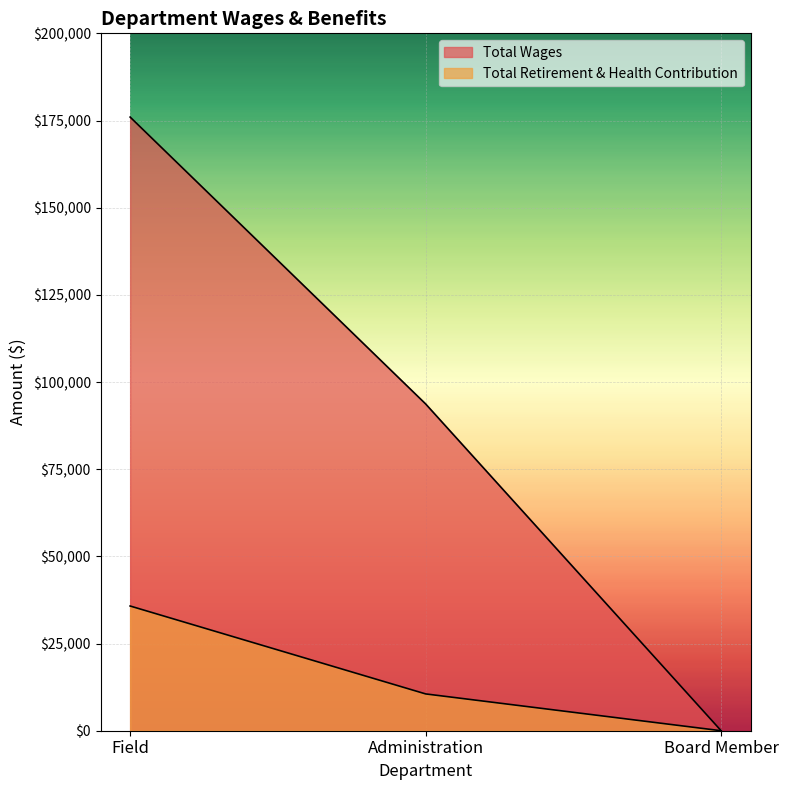

What is the average value of the Total Wages series?

89903